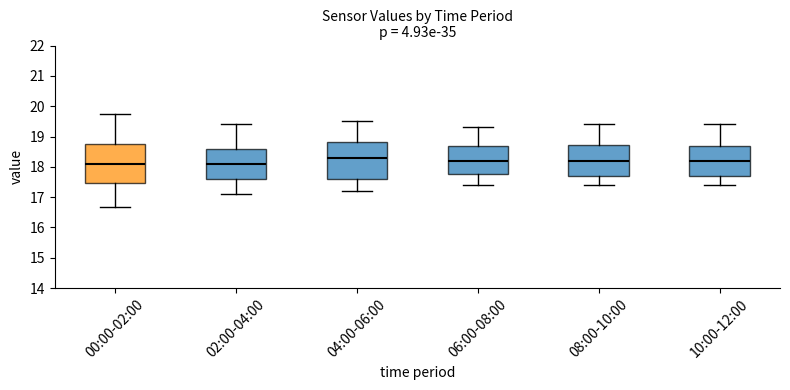

Where is the upper edge of the box for 00:00-02:00 on the y-axis? The values are not printed on the chart, so give them approximately, as read against the axis.

18.7